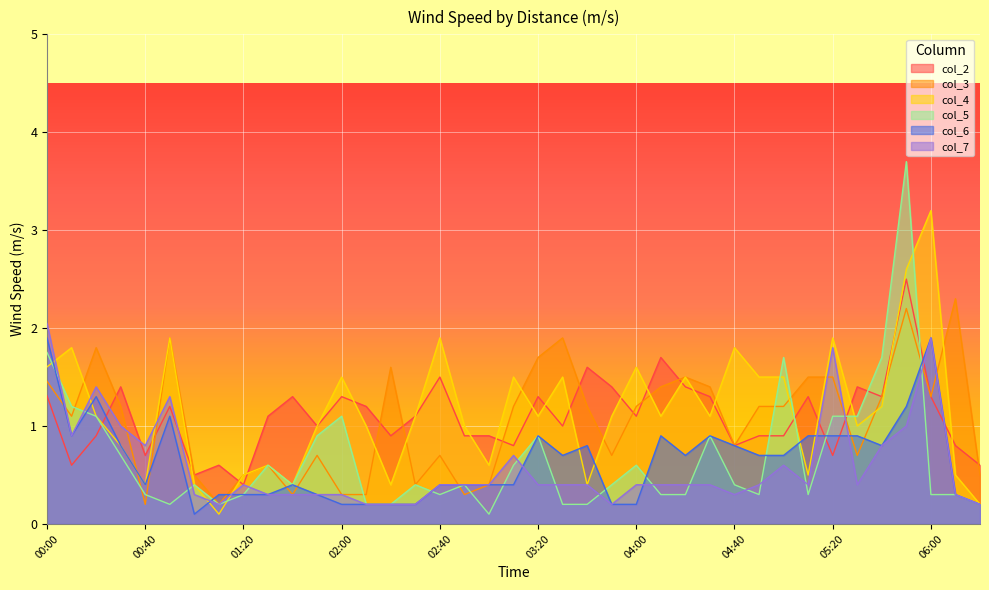

Which series ends up on top after the final intersection of col_5 and col_4?

col_4